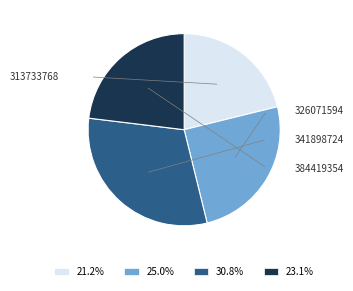

Which slice is the largest?

341898724